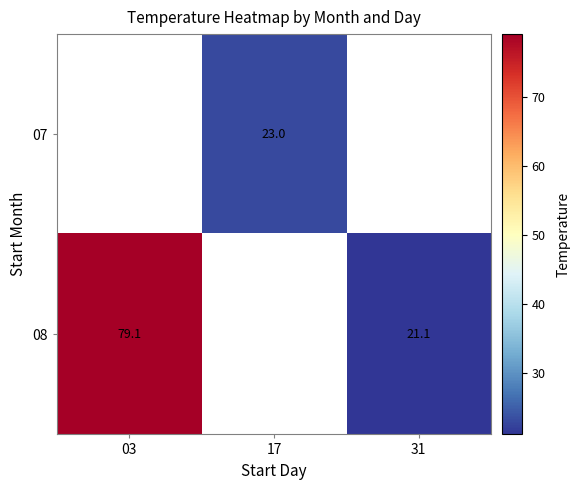

Which category has the highest value in the 07 series?

03